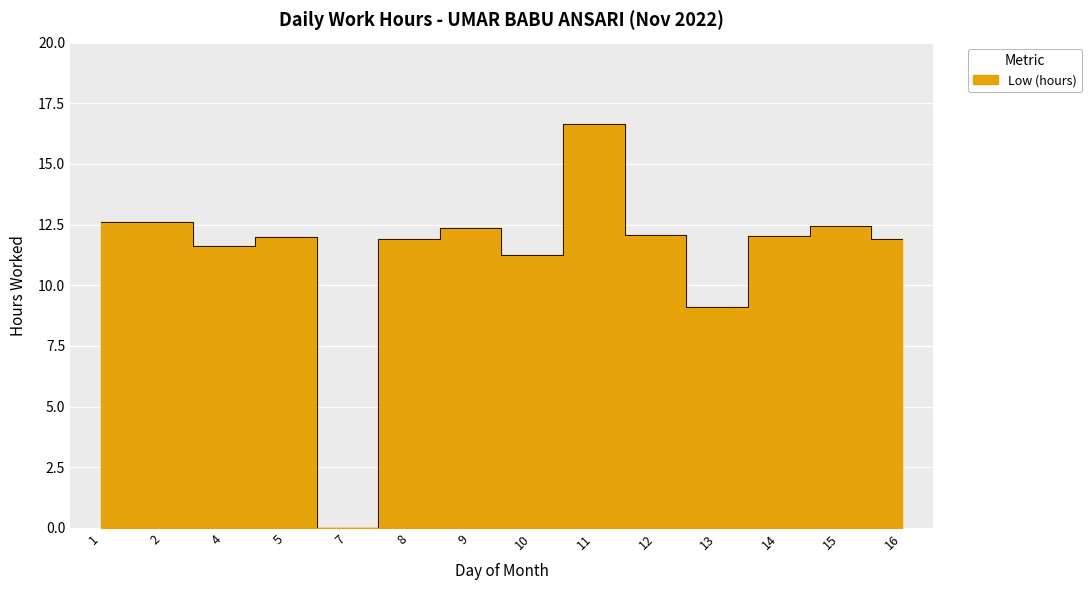

Reading left to right, list all the values displayed in this chart.

1=12.6	2=12.6	4=11.6	5=12.0	7=0.0	8=11.9	9=12.4	10=11.3	11=16.6	12=12.1	13=9.1	14=12.1	15=12.5	16=11.9